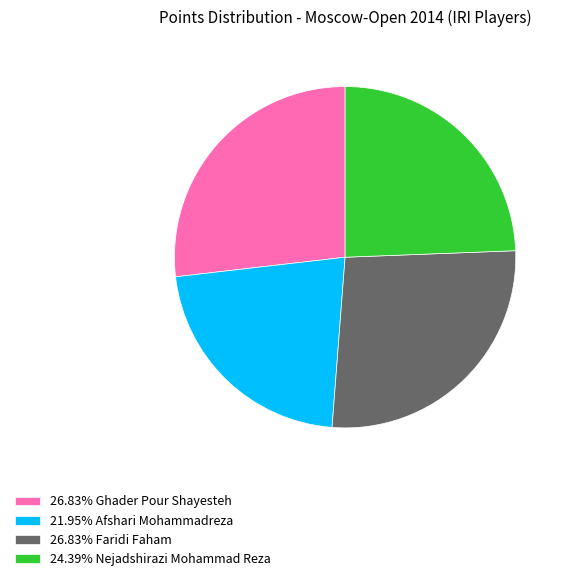

How many slices are in this pie chart?

4